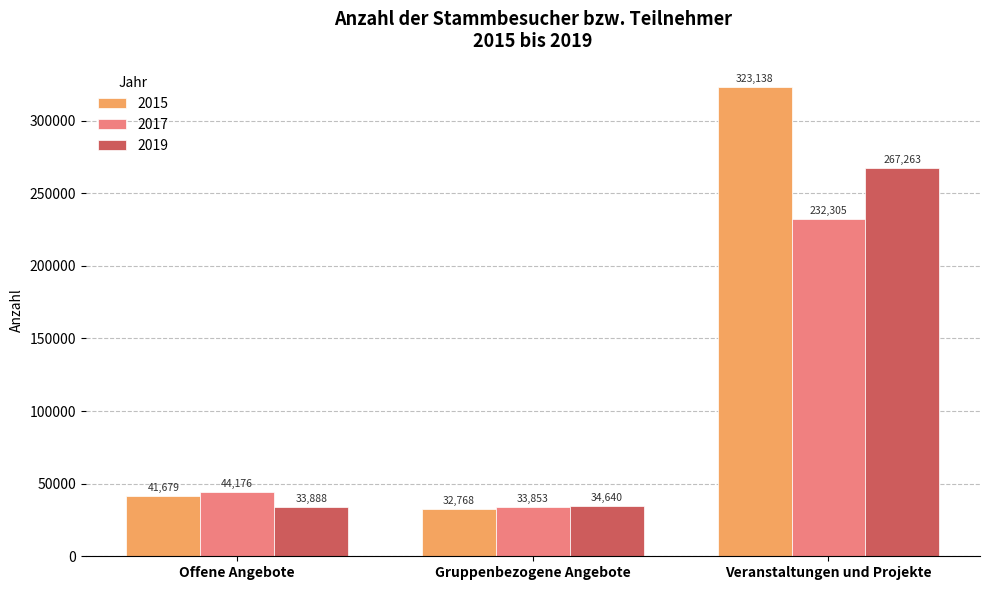

What is the label of the 3rd bar from the right?

Offene Angebote